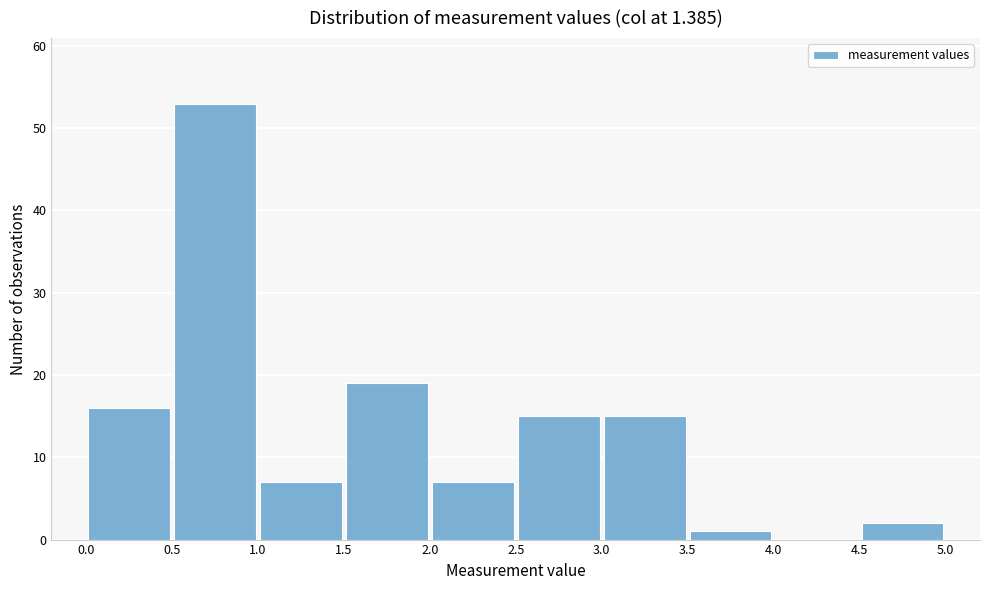

Reading left to right, list every bar in this chart as the range it spans on the x-axis followed by its height. The values are not printed on the chart, so give them approximately, as read against the axis.

0.0 to 0.5: 16
0.5 to 1.0: 53
1.0 to 1.5: 7
1.5 to 2.0: 19
2.0 to 2.5: 7
2.5 to 3.0: 15
3.0 to 3.5: 15
3.5 to 4.0: 1
4.0 to 4.5: 0
4.5 to 5.0: 2